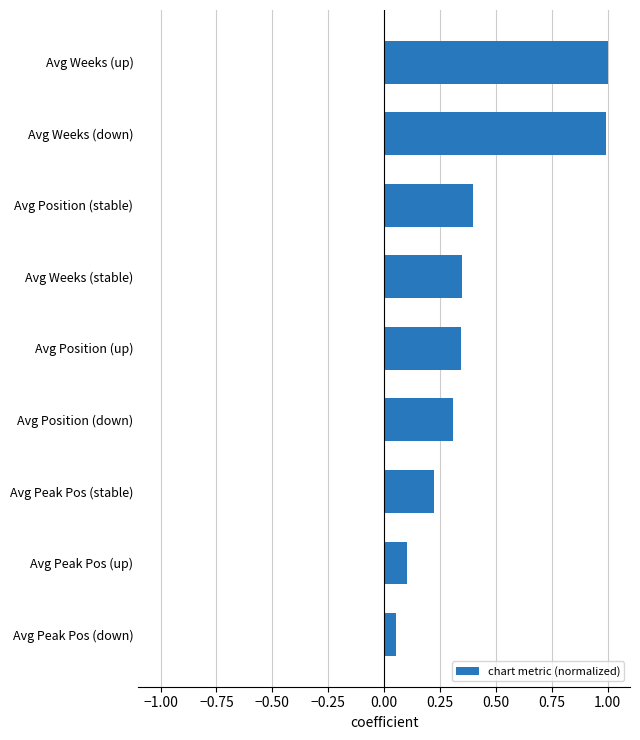

What is the difference between the maximum and minimum values?

0.9